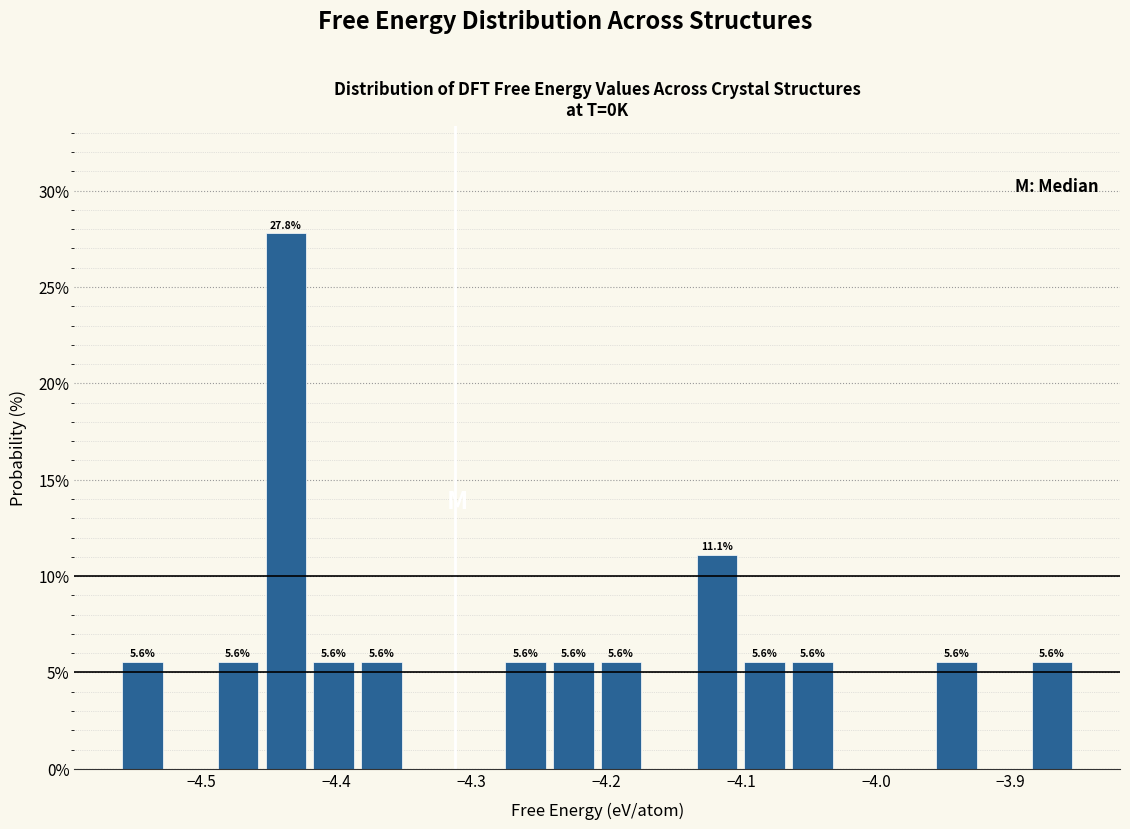

Read against the x-axis, roughly where is the centre of the tallest bar?

-4.44